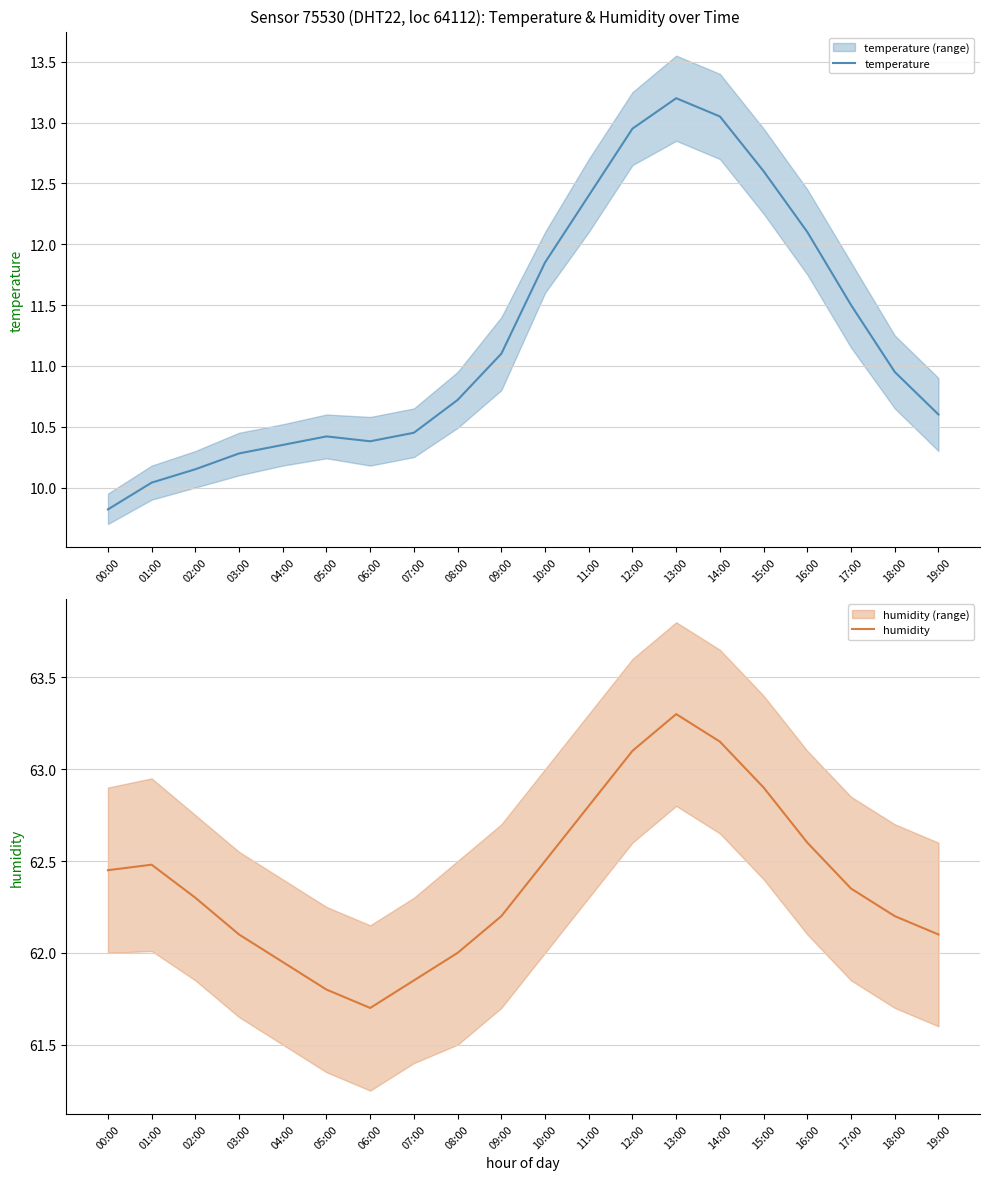

What is the total value across all series at 03:00?

72.4